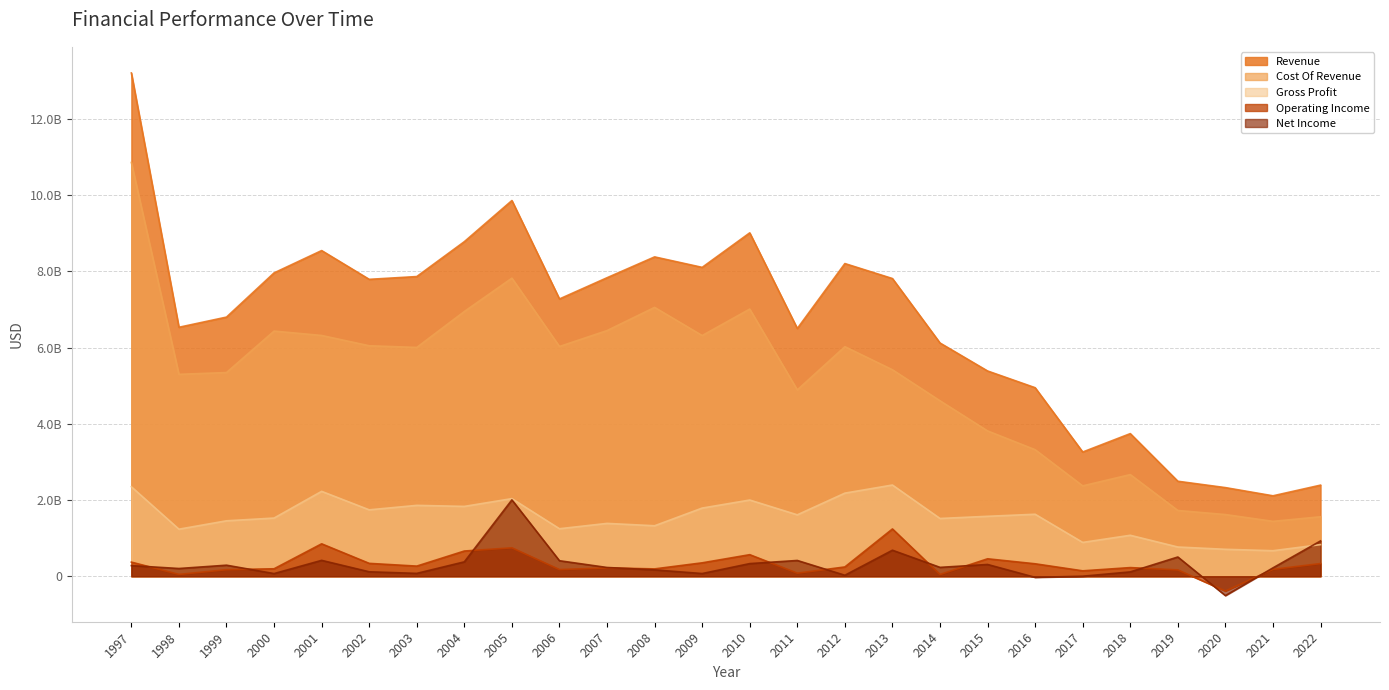

What is the highest value of the Net Income series?

2004000000